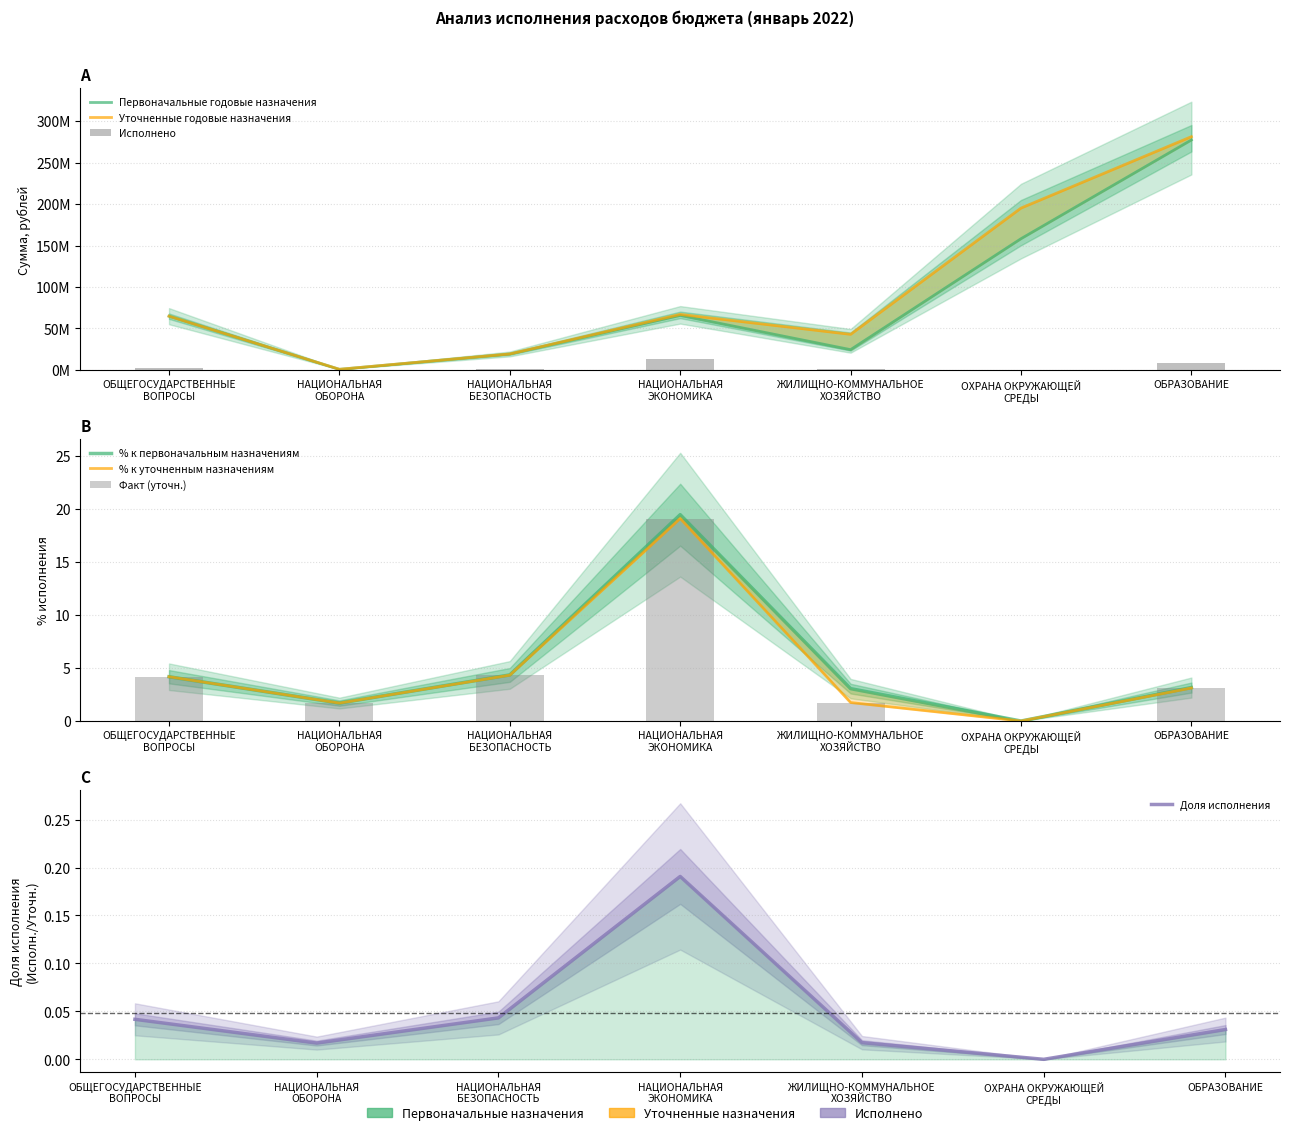

Is the value of Уточненные годовые назначения at ОБЩЕГОСУДАРСТВЕННЫЕ
ВОПРОСЫ greater than the value of Первоначальные годовые назначения at НАЦИОНАЛЬНАЯ
ЭКОНОМИКА?

No